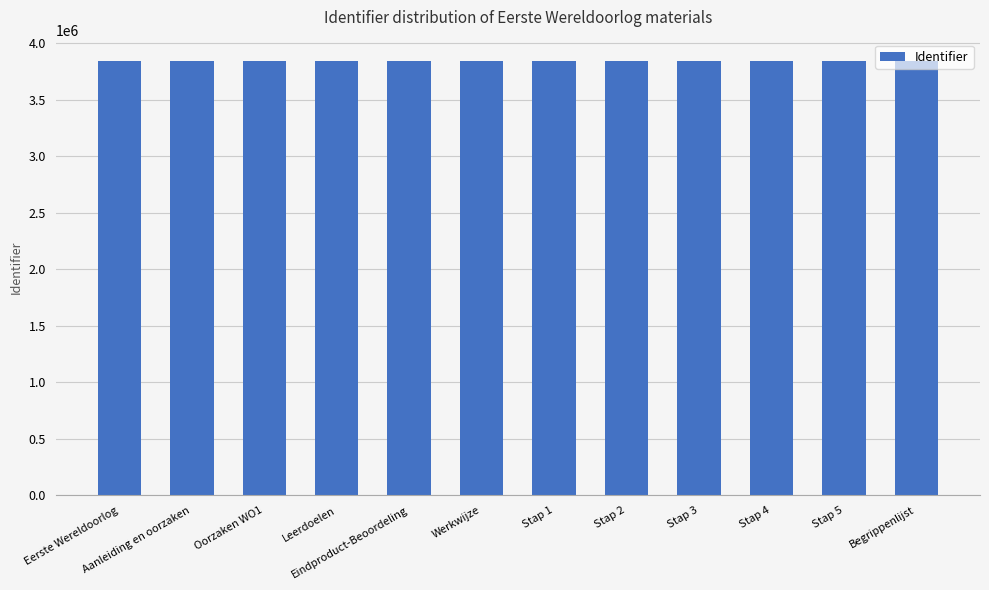

What is the maximum value shown in the chart?

3837295